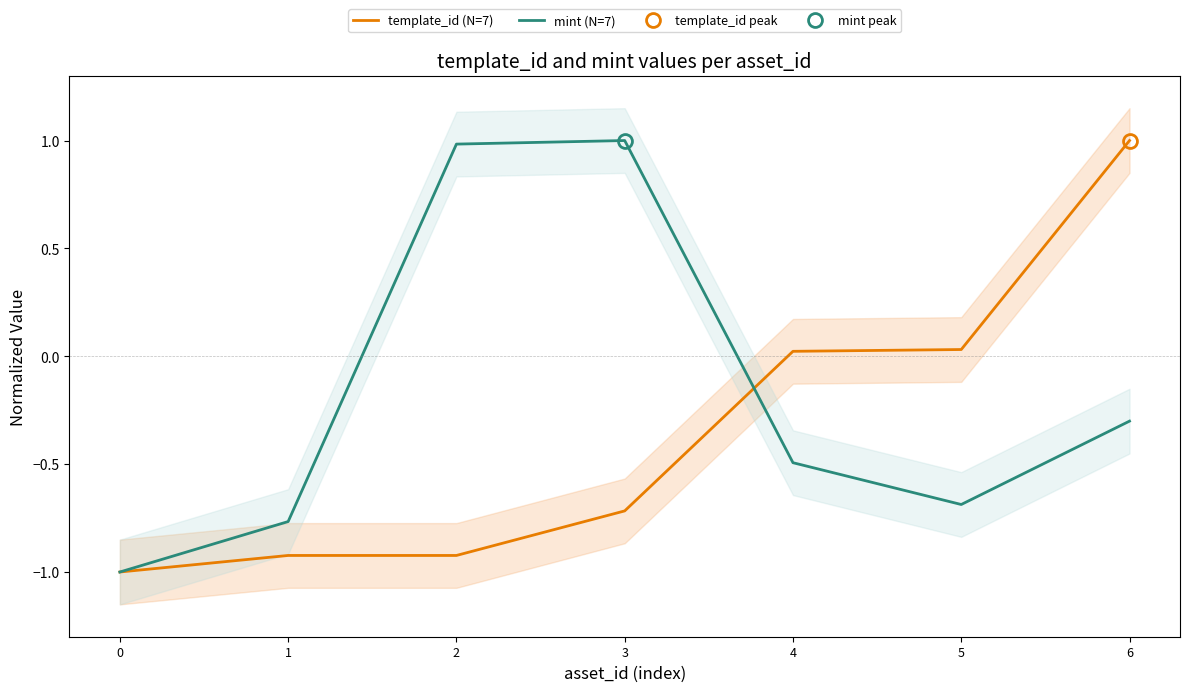

How many values in template_id (N=7) are below zero?

4